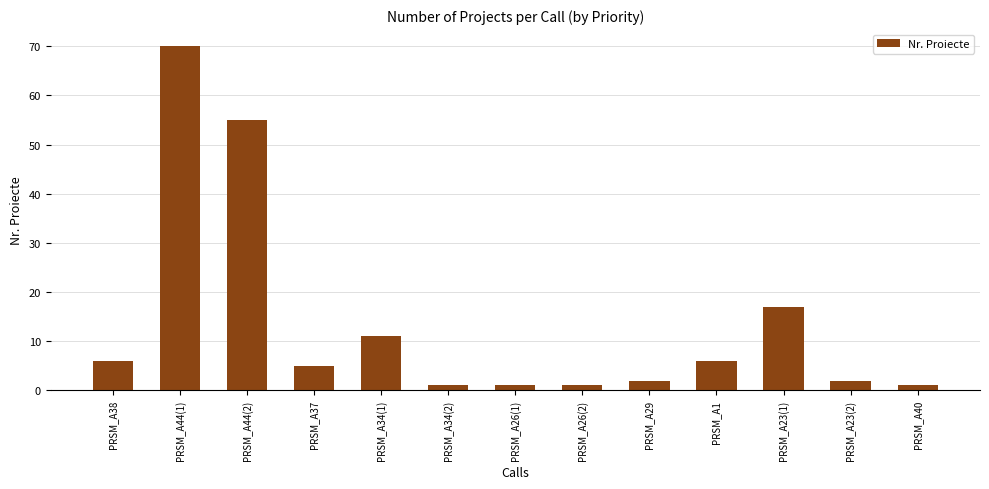

What is the average value?

14